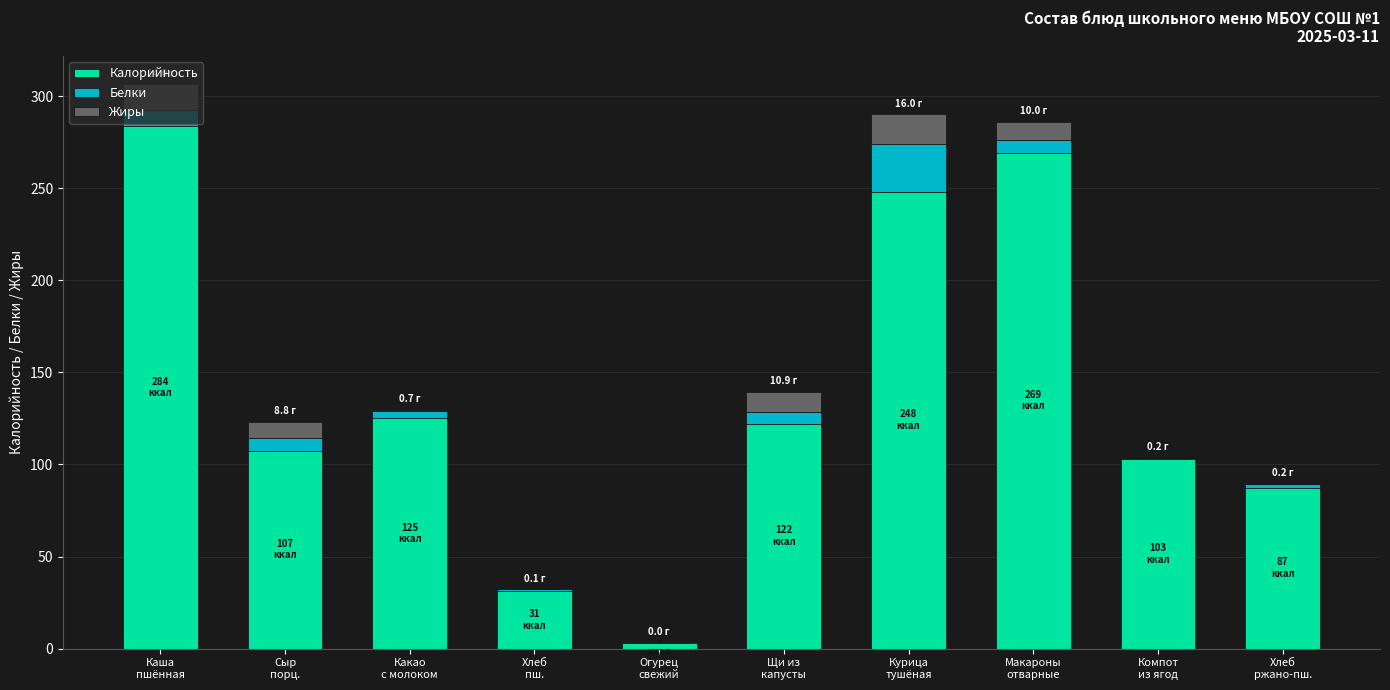

Are the bars grouped side by side (vs. stacked)?

No